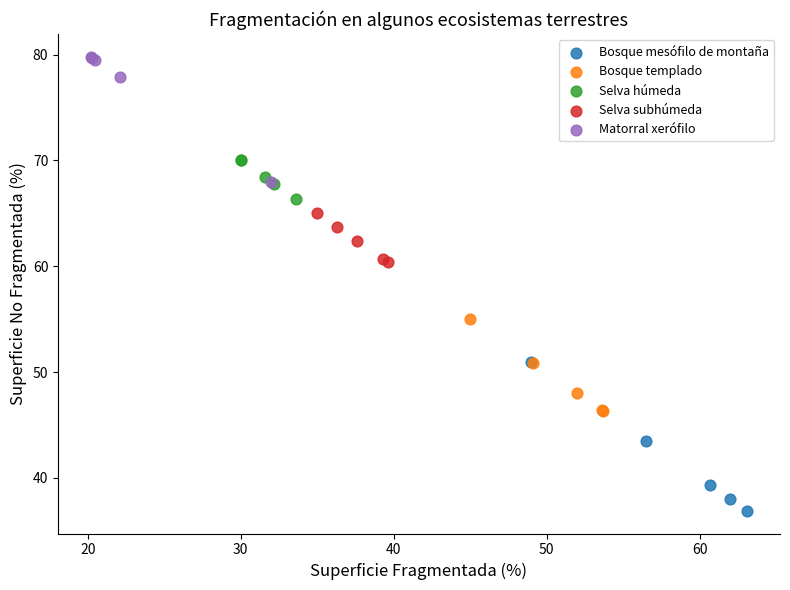

Which series contains the lowest Y value?

Bosque mesófilo de montaña